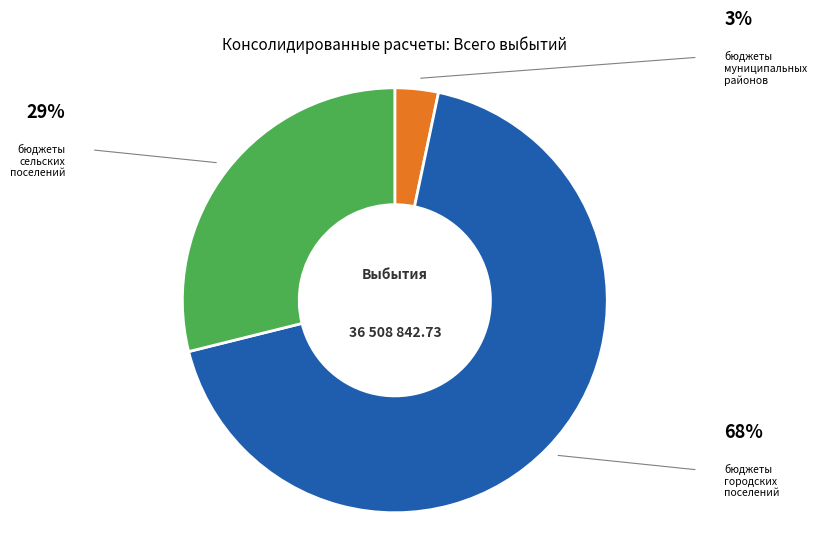

Is there any slice that represents more than half of the pie?

Yes